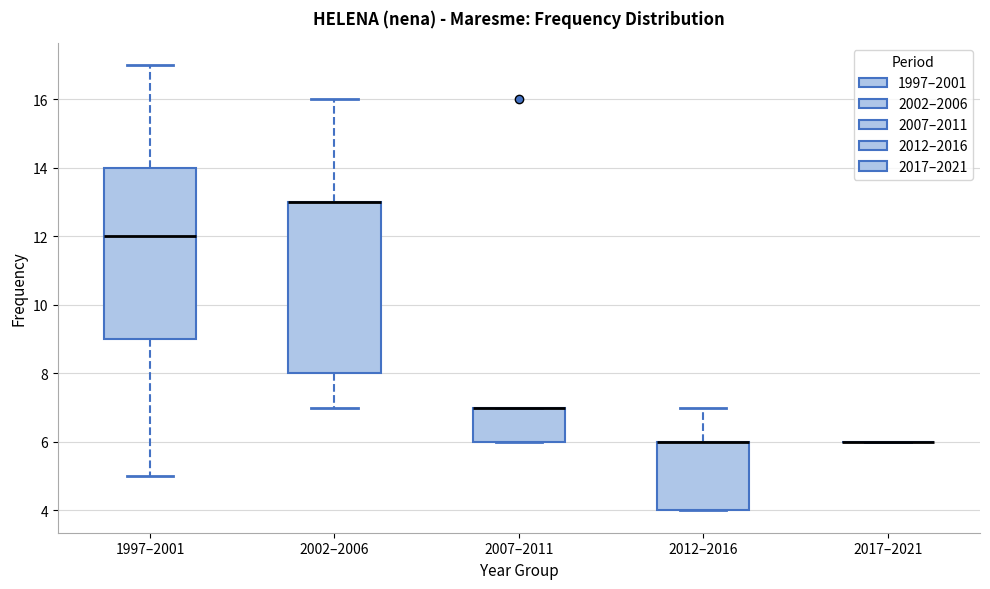

Where is the upper edge of the box for 2007–2011 on the y-axis? The values are not printed on the chart, so give them approximately, as read against the axis.

7